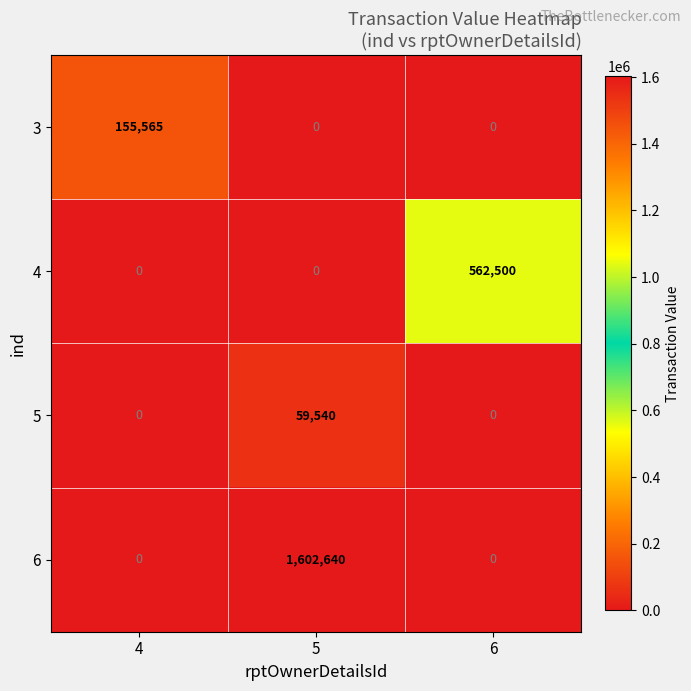

How many 4 values are between 0 and 562500?

3